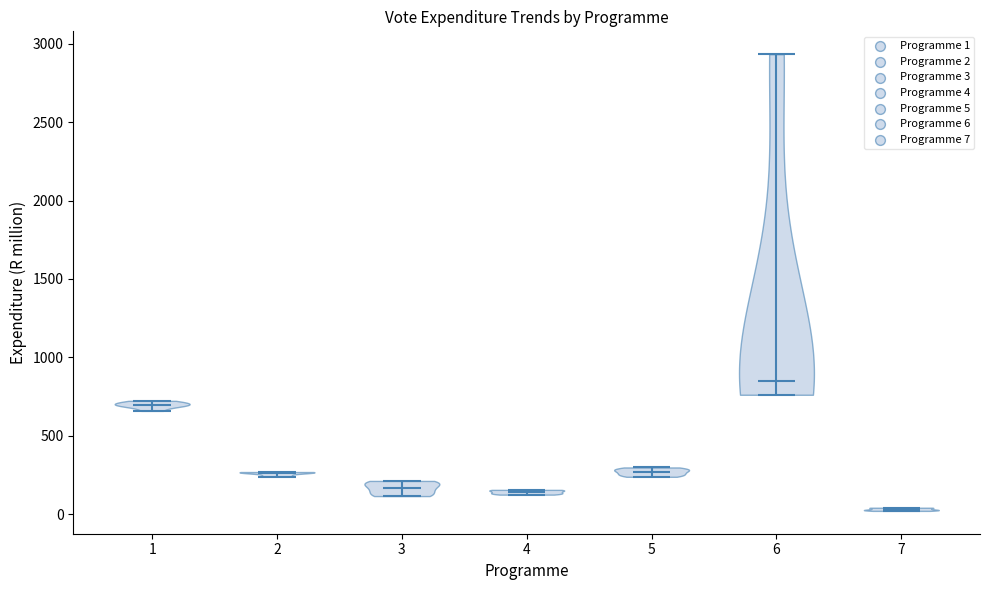

Which violin has the highest median line?

6